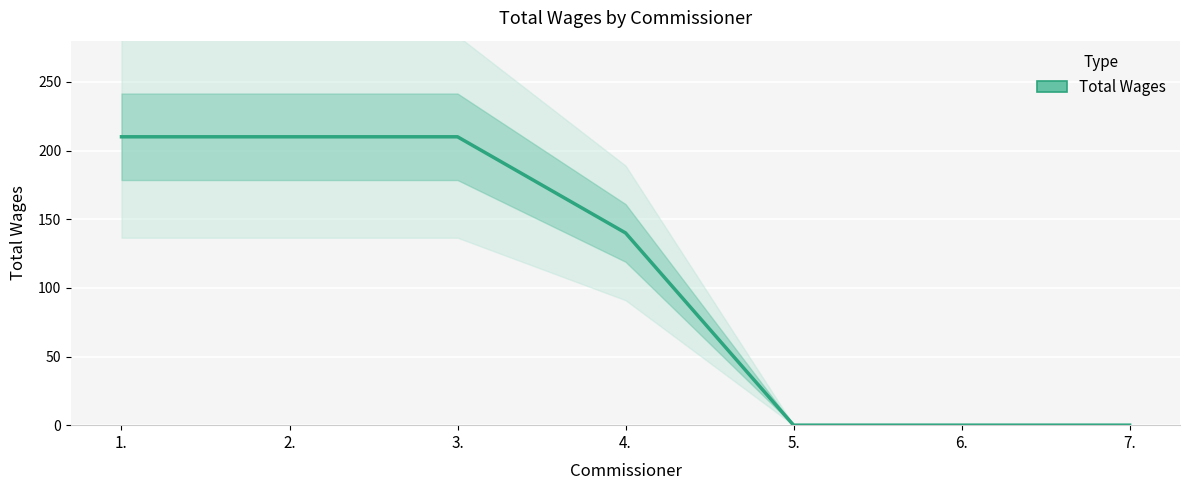

Read the value at 1., to the nearest 10.

210